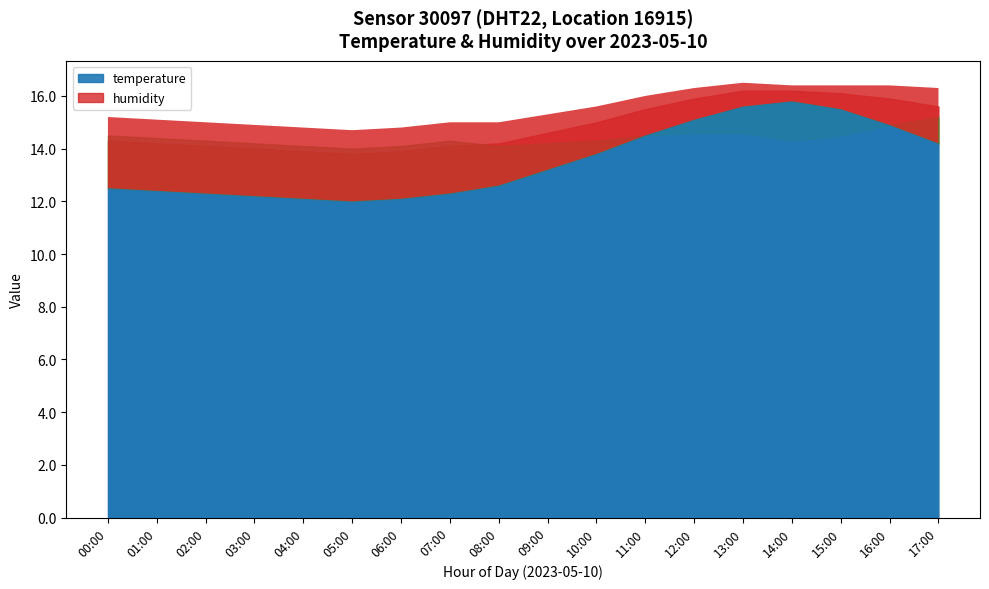

True or false: humidity has a value of 48.9 at 08:00.

False